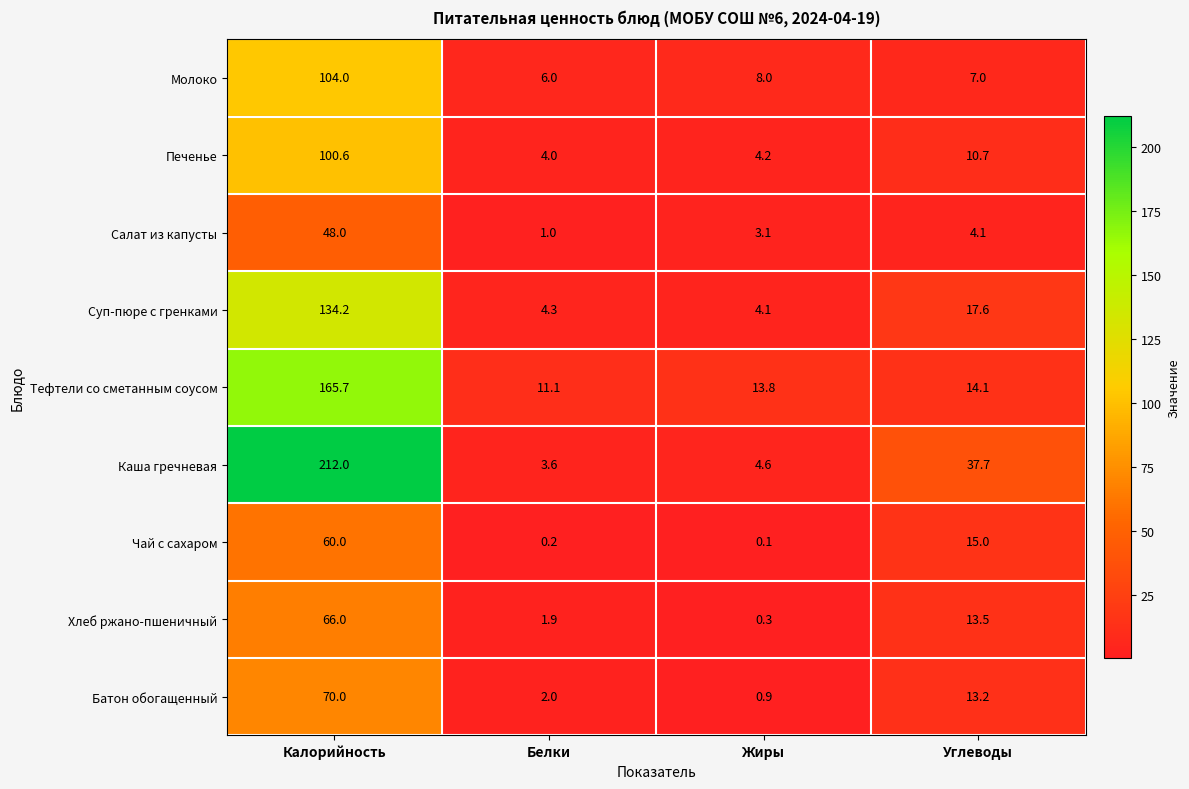

At Калорийность, list the series in order from smallest to largest.

Салат из капусты, Чай с сахаром, Хлеб ржано-пшеничный, Батон обогащенный, Печенье, Молоко, Суп-пюре с гренками, Тефтели со сметанным соусом, Каша гречневая